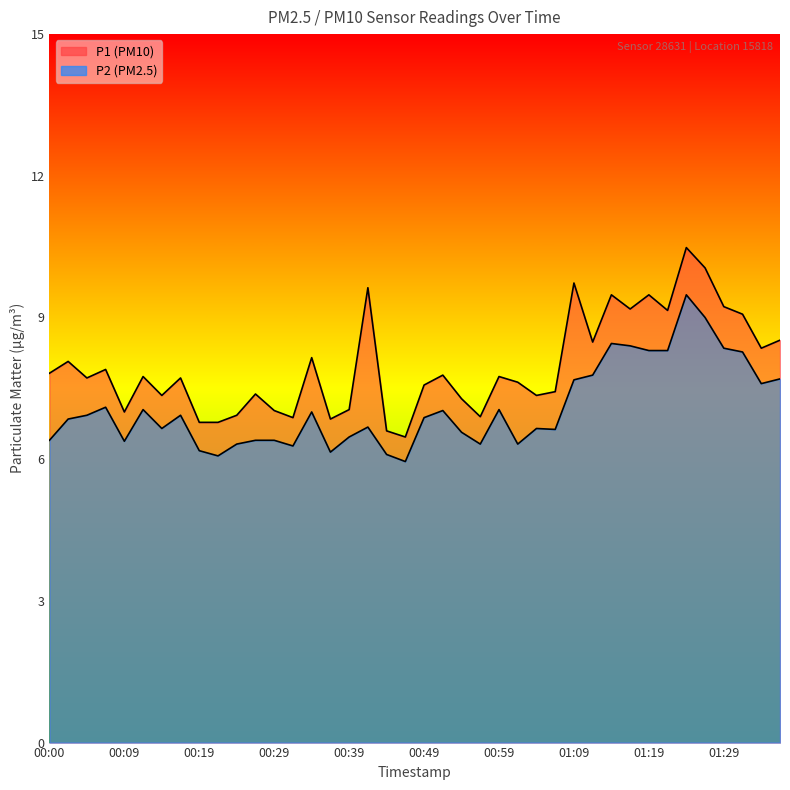

How many data points does each series have?

40